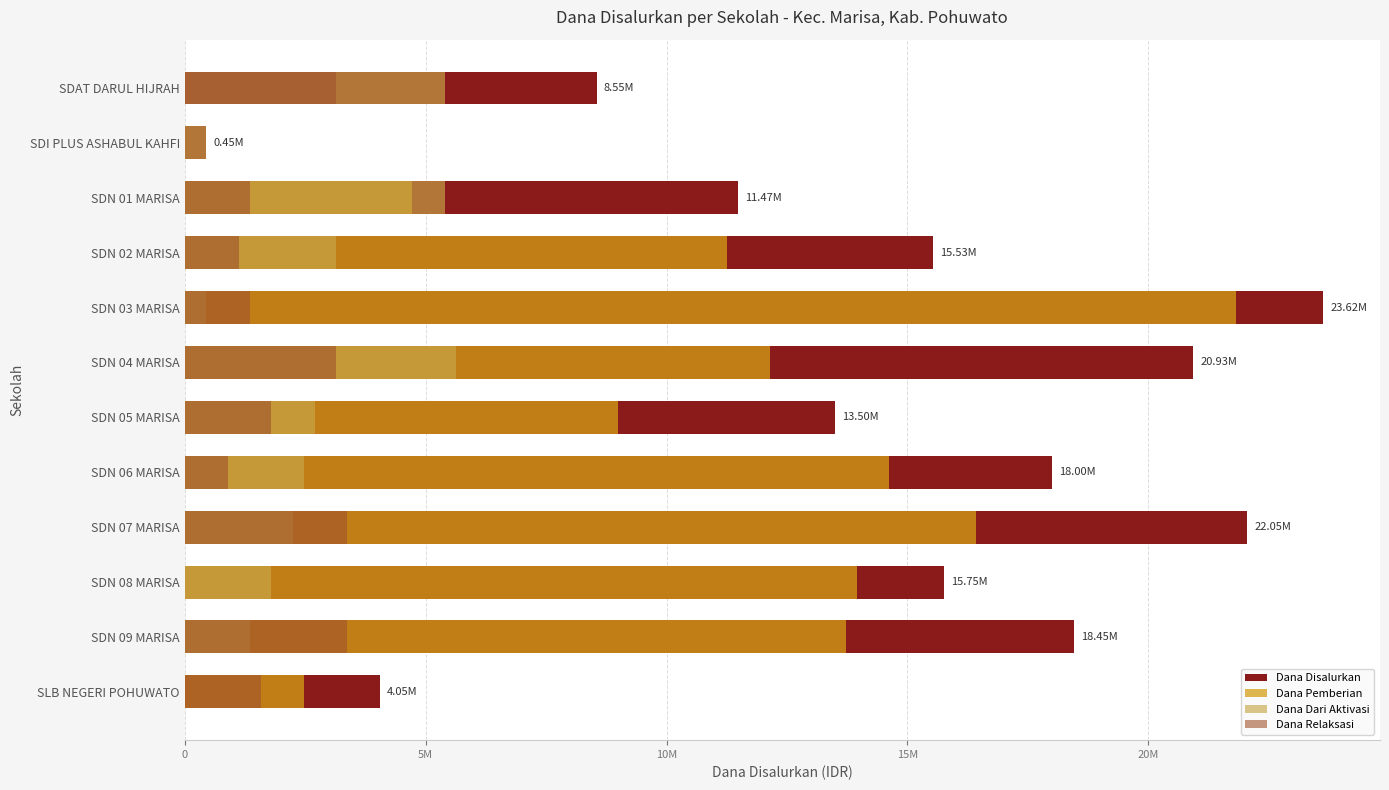

At which label does Dana Dari Aktivasi reach its minimum?

SLB NEGERI POHUWATO